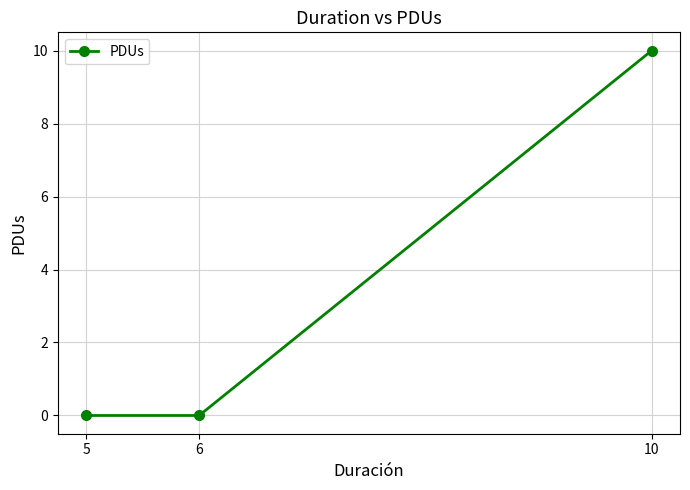

What is the sum of all values?

10